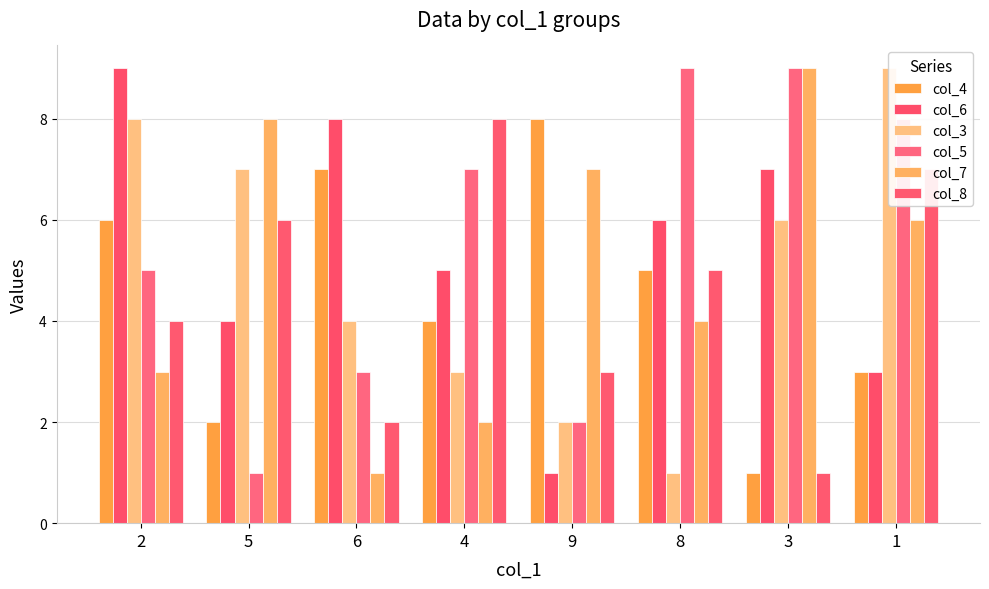

Which category has the lowest value across all series?

3